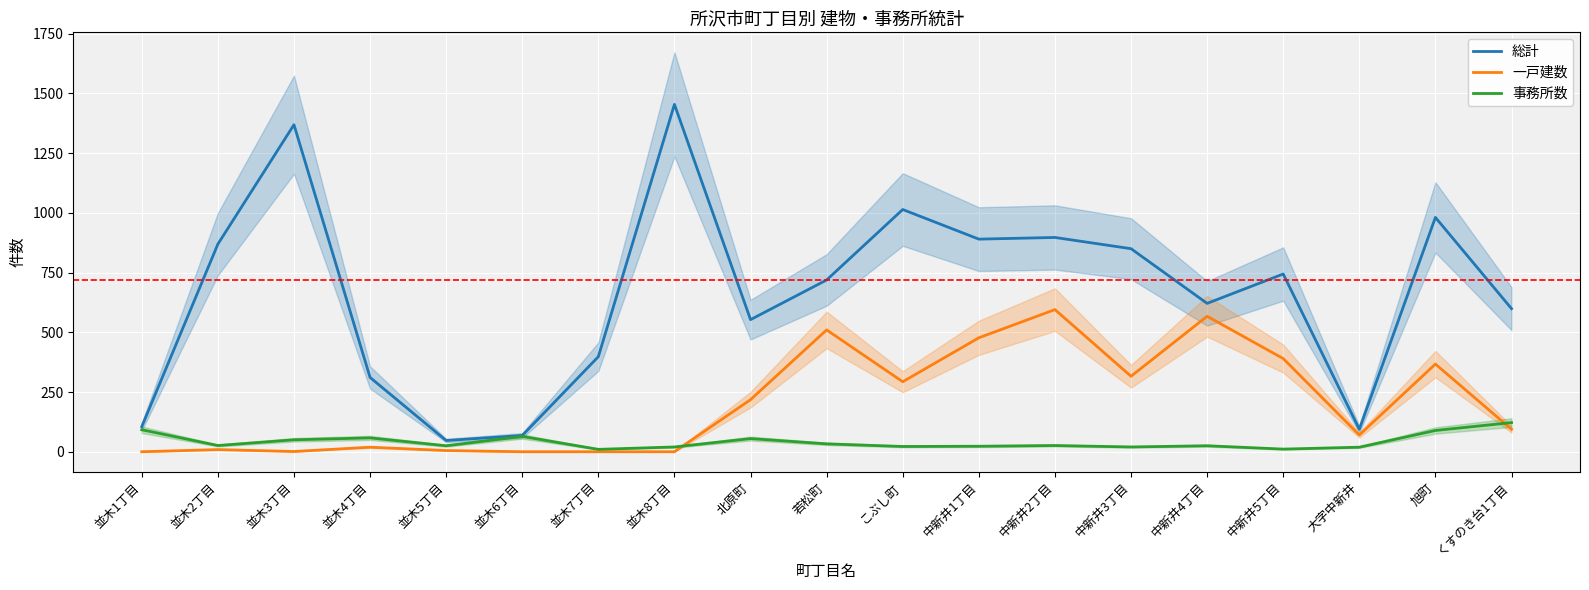

True or false: 総計 and 事務所数 cross at least once.

False